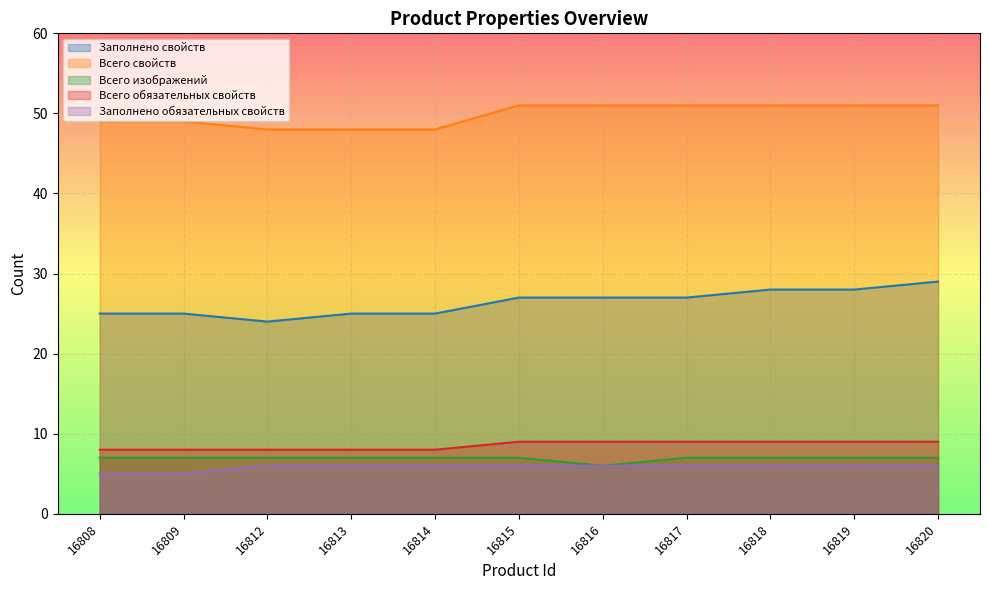

Is it true that Заполнено свойств equals 14 at 16819?

False